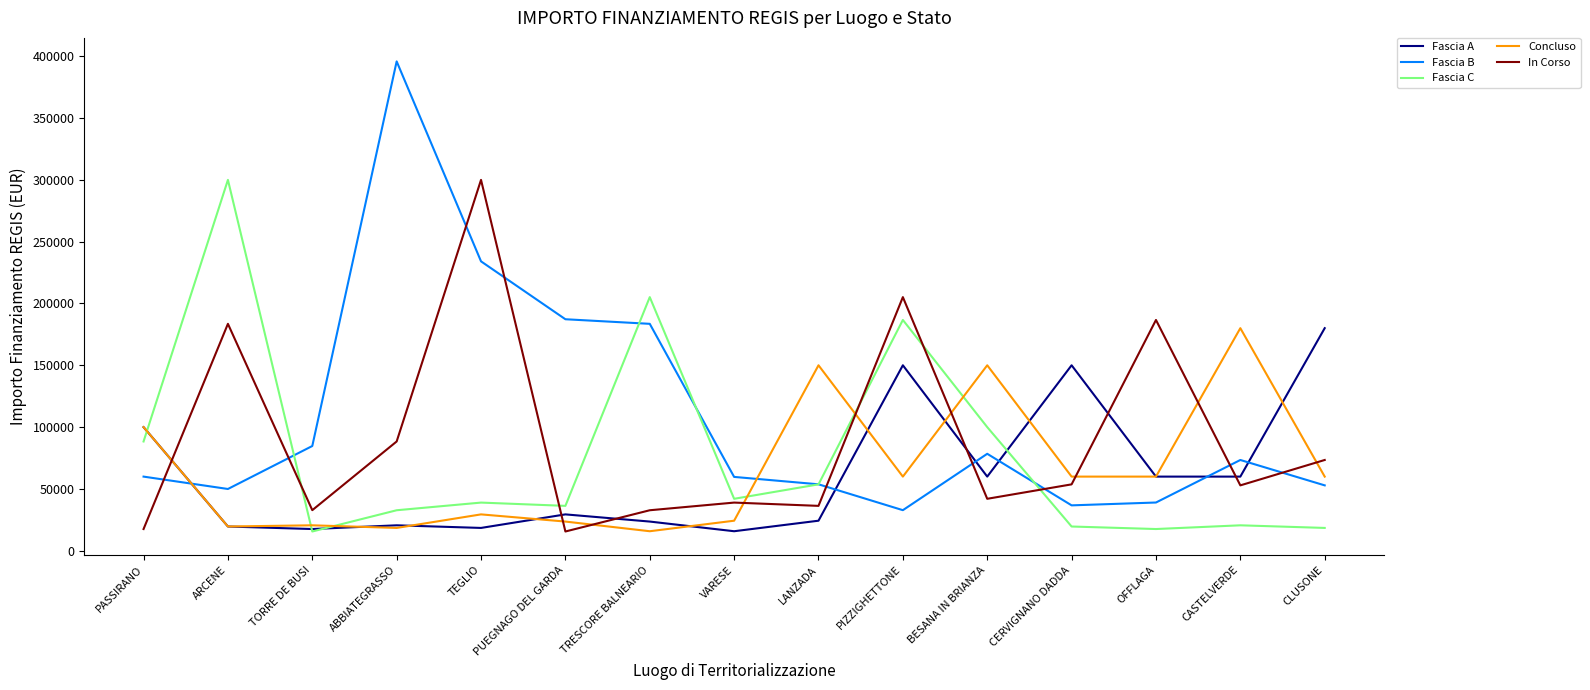

At which category does the chart reach its peak across all series?

ABBIATEGRASSO